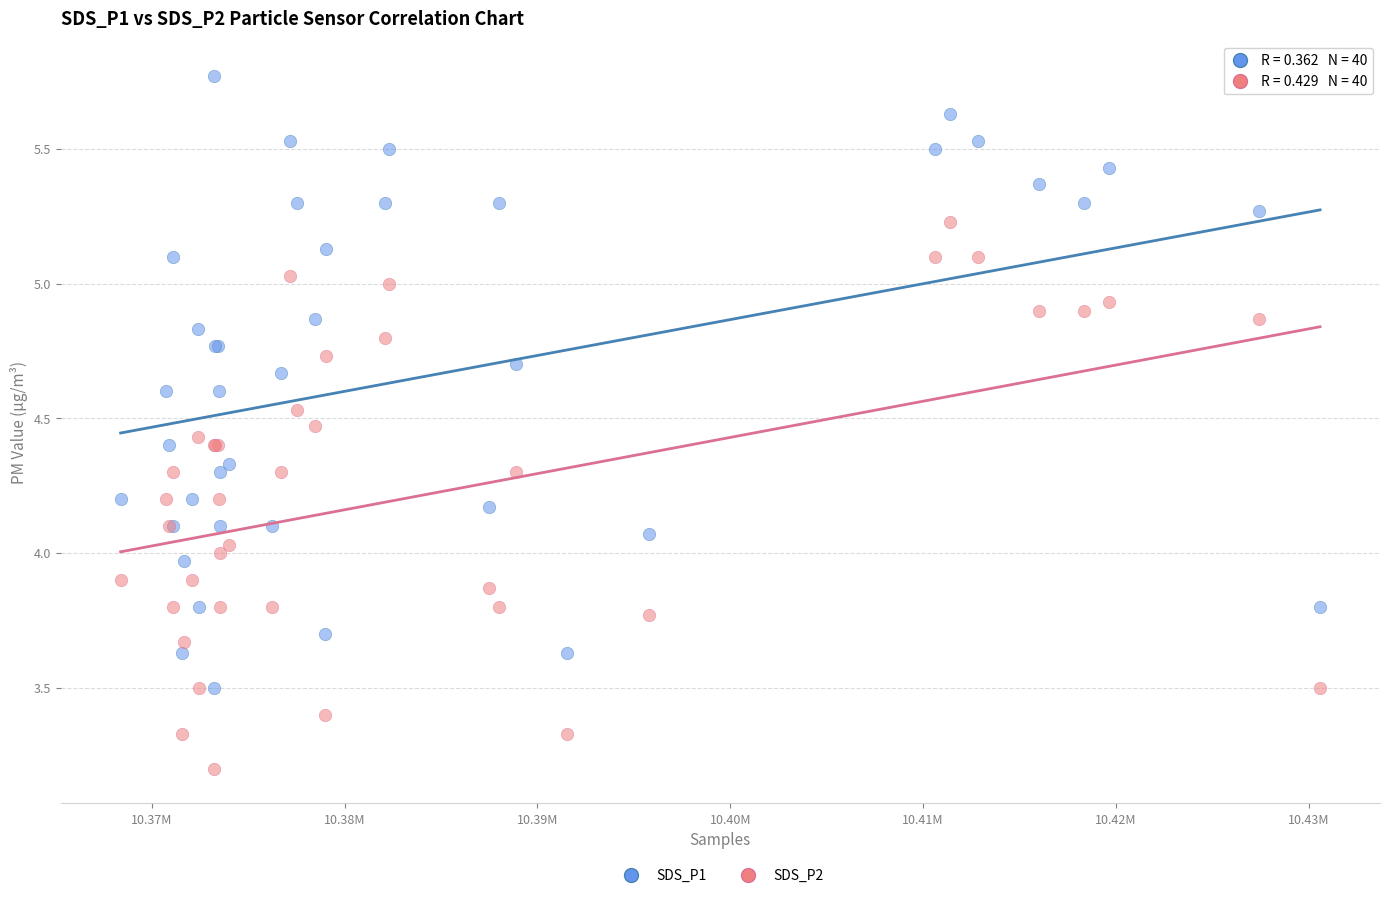

Which series has the widest spread of Y values?

SDS_P1